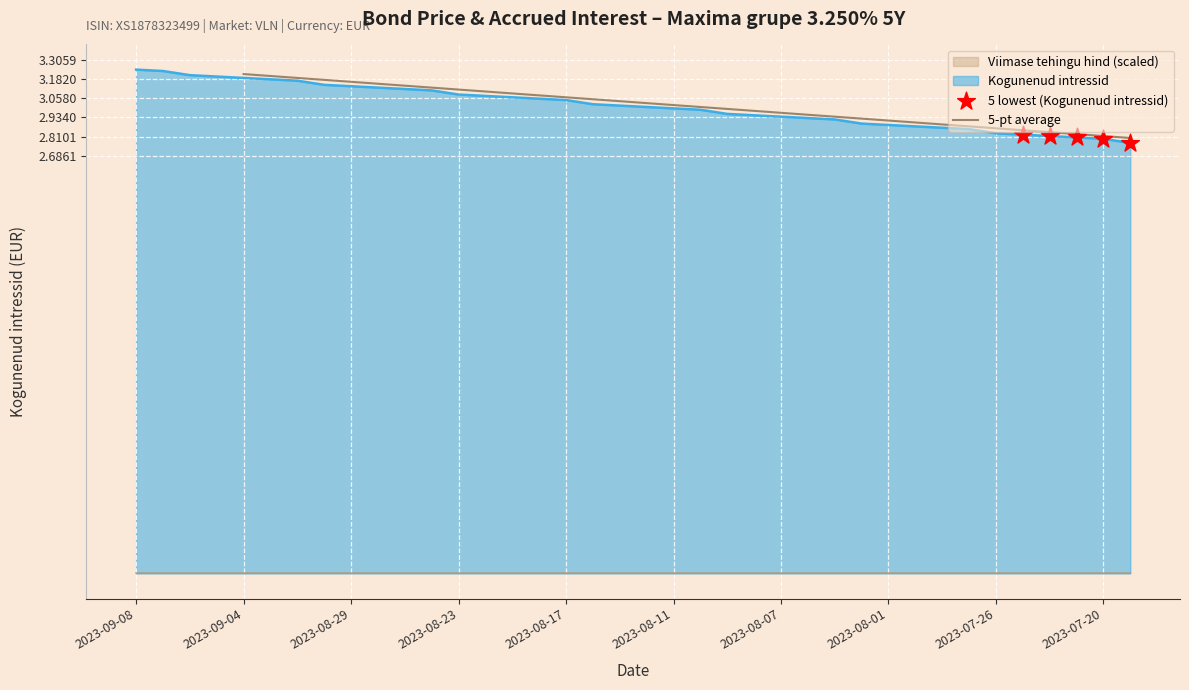

What is the change in value from 2023-08-08 to 2023-07-28?

-0.1